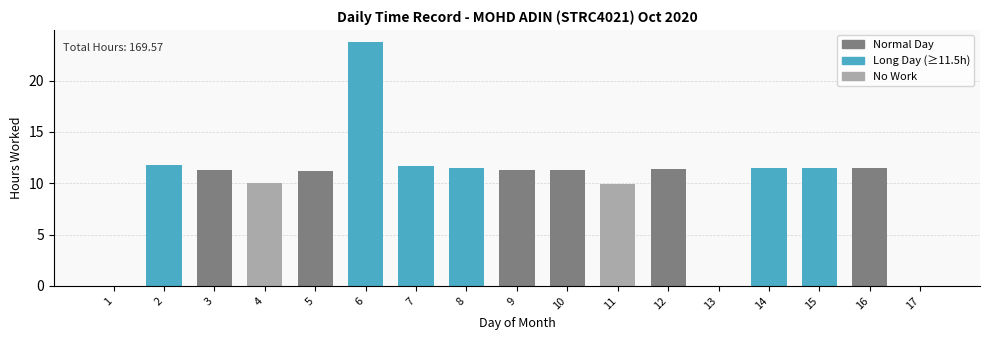

Count the number of data series in this chart.

1